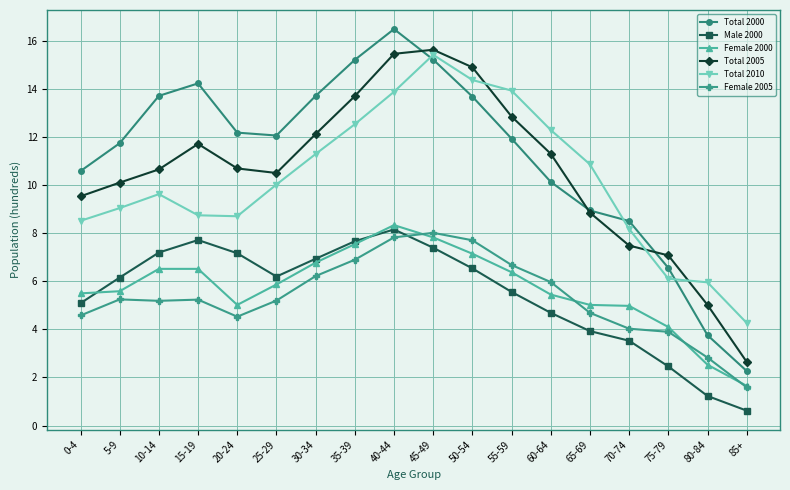

At which label does Total 2005 reach its peak?

45-49